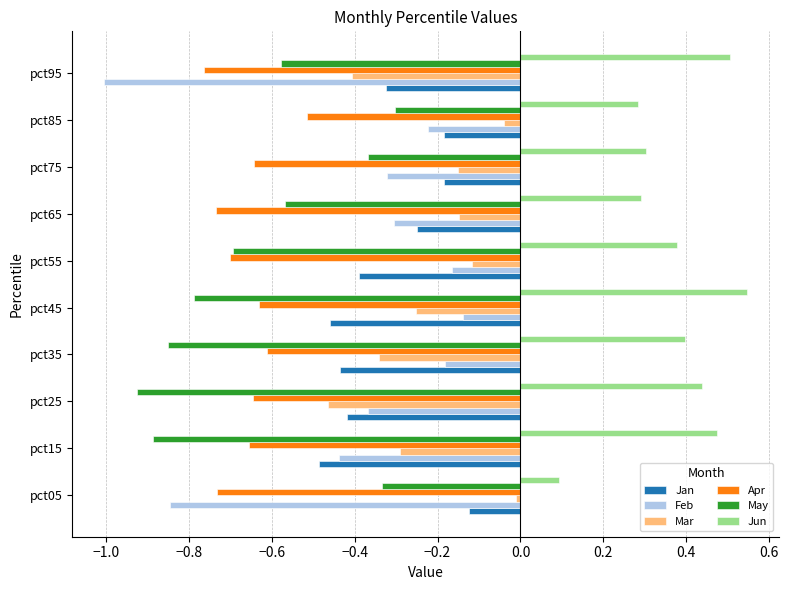

Which series has the largest total across all categories?

Jun